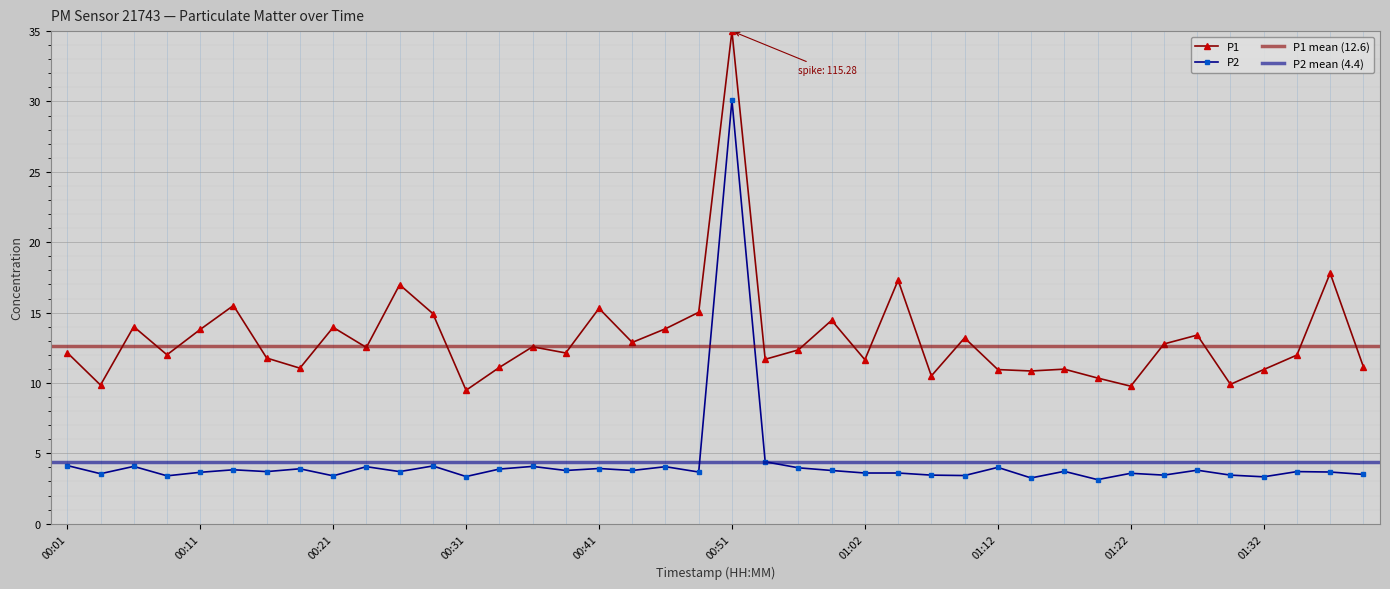

Rank the categories by value from highest to lowest.

00:51, 00:54, 00:01, 00:28, 00:06, 00:36, 00:23, 00:46, 01:12, 00:57, 00:41, 00:18, 00:33, 00:13, 01:27, 00:38, 00:43, 00:59, 01:17, 00:16, 00:26, 01:35, 00:48, 01:37, 00:11, 01:02, 01:04, 01:22, 00:03, 01:40, 01:07, 01:24, 01:30, 01:09, 00:08, 00:21, 00:31, 01:32, 01:14, 01:19